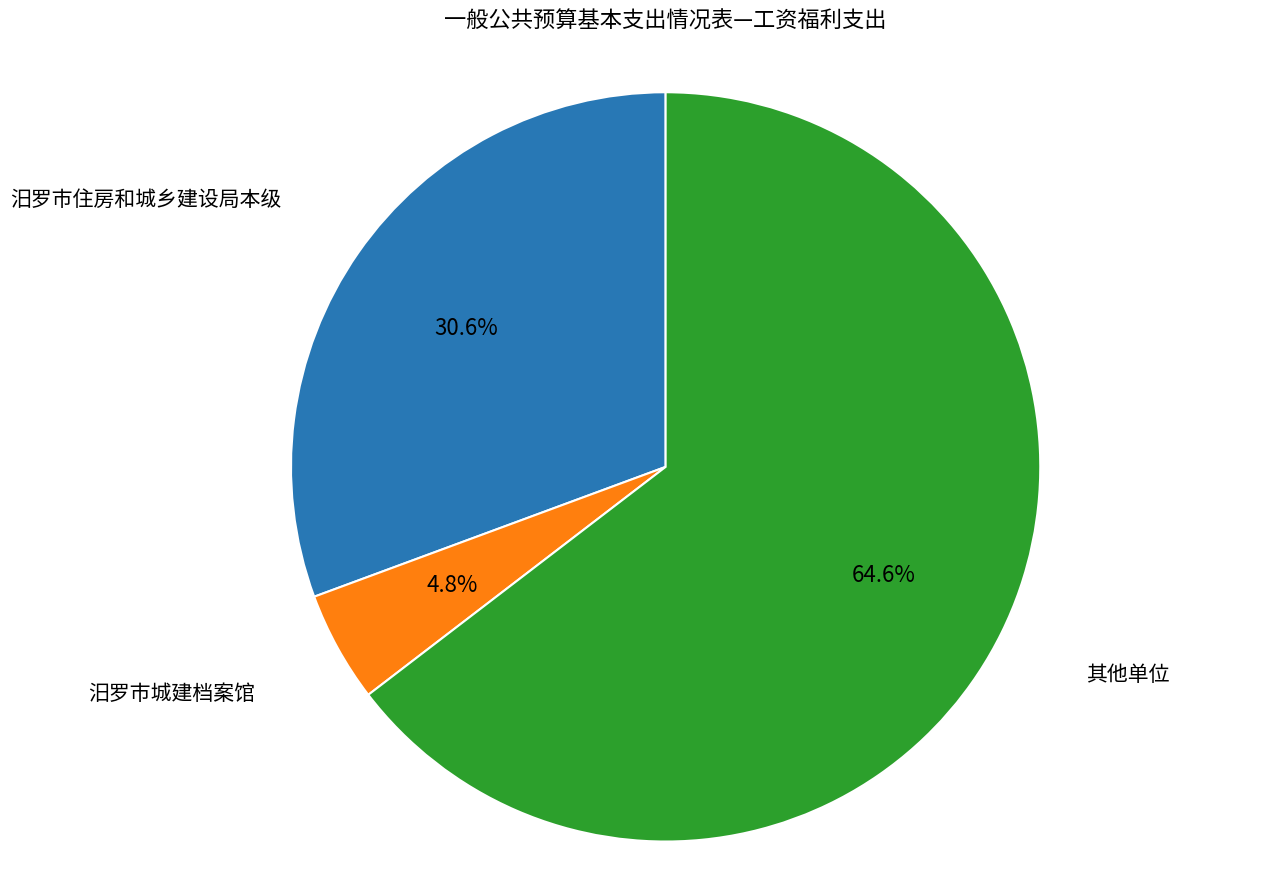

Is there any slice that represents more than half of the pie?

Yes